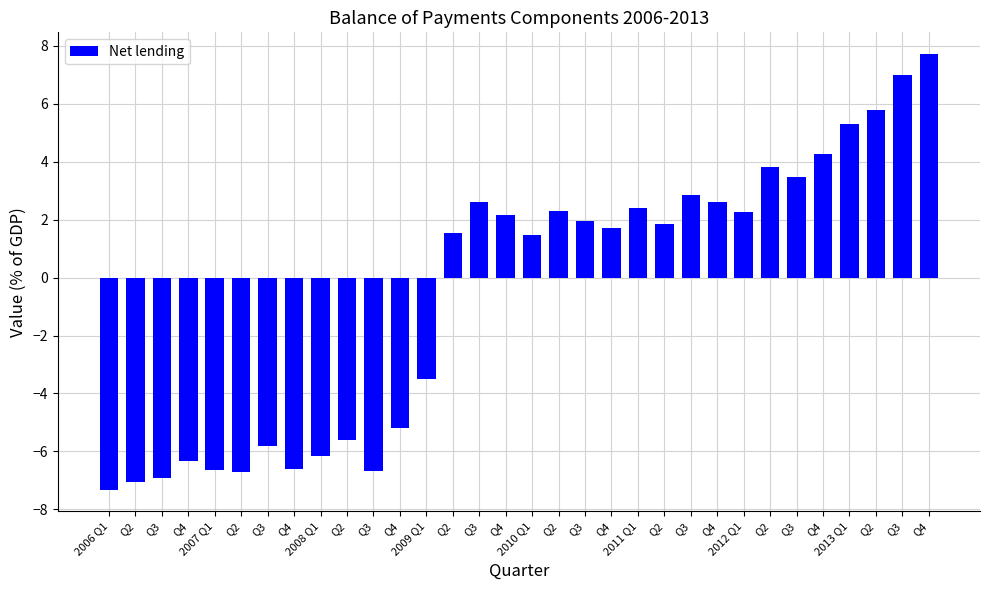

How many values are below 1?

13